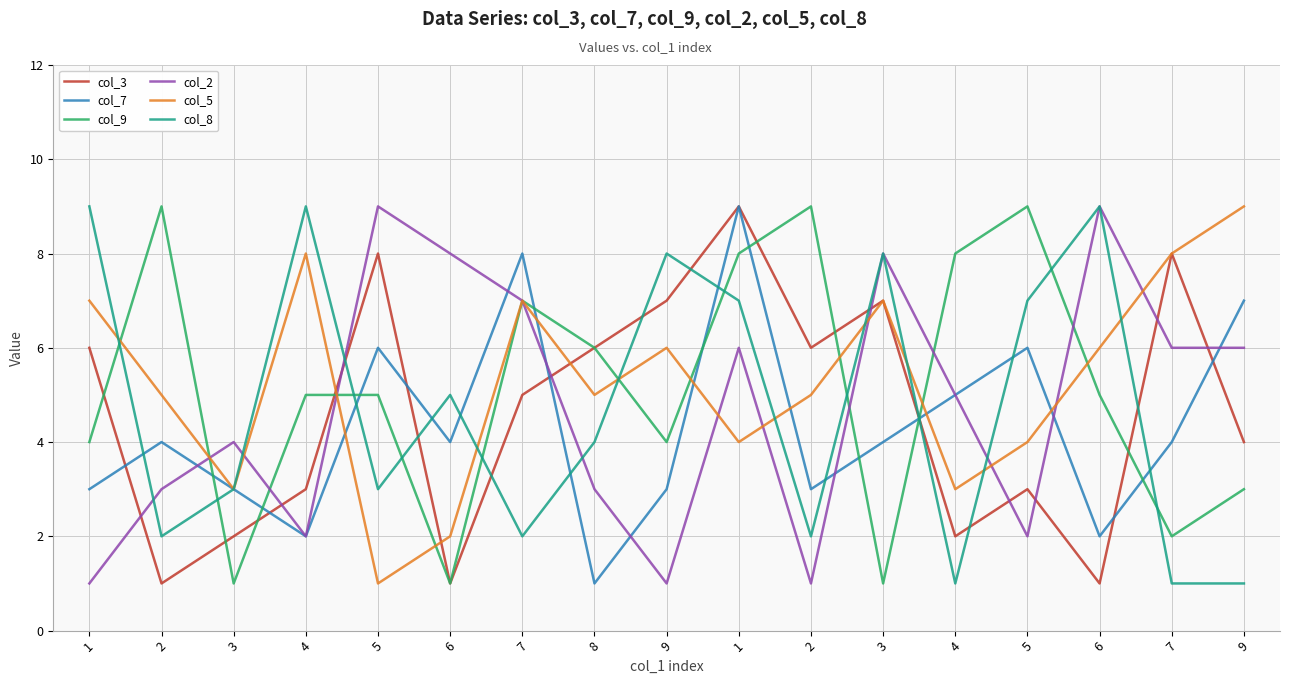

What is the difference between the maximum and minimum values in the col_2 series?

8